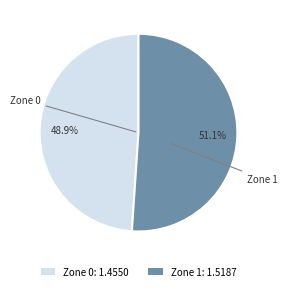

The Zone 1 slice represents 51% of the pie. True or false?

True